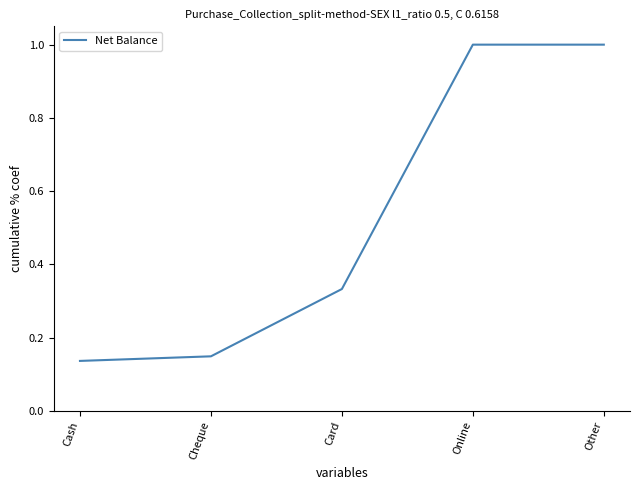

Between Cheque and Online, which is larger?

Online